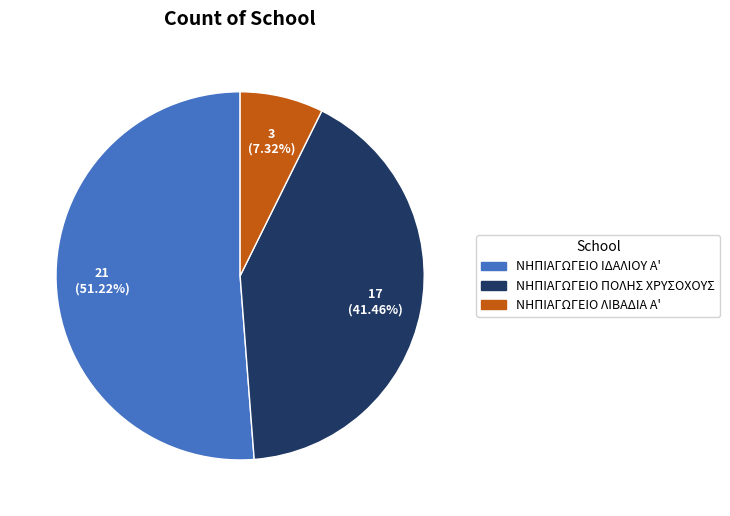

Do ΝΗΠΙΑΓΩΓΕΙΟ ΛΙΒΑΔΙΑ Α' and ΝΗΠΙΑΓΩΓΕΙΟ ΠΟΛΗΣ ΧΡΥΣΟΧΟΥΣ together represent more than half of the pie?

No